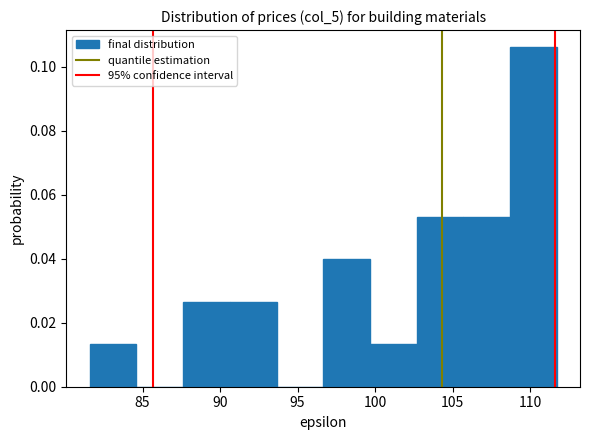

How tall is the bar that spans 99.5 to 102.5 on the x-axis? Neither the bar edges nor the heights are printed on the chart, so give them approximately, as read against the axes.

0.014